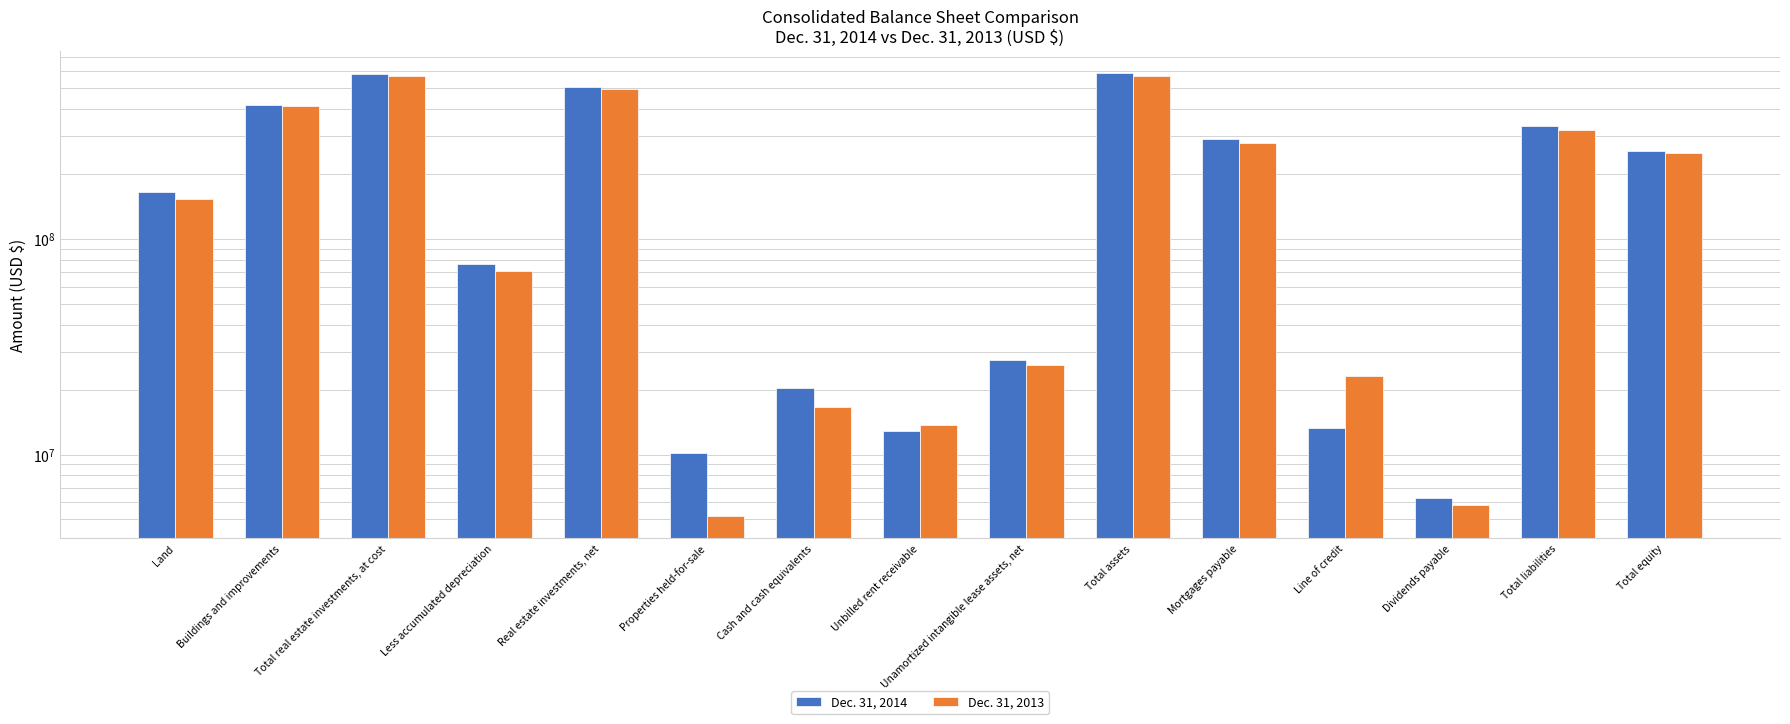

What is the spread (max minus min) of values at Total equity?

5814000